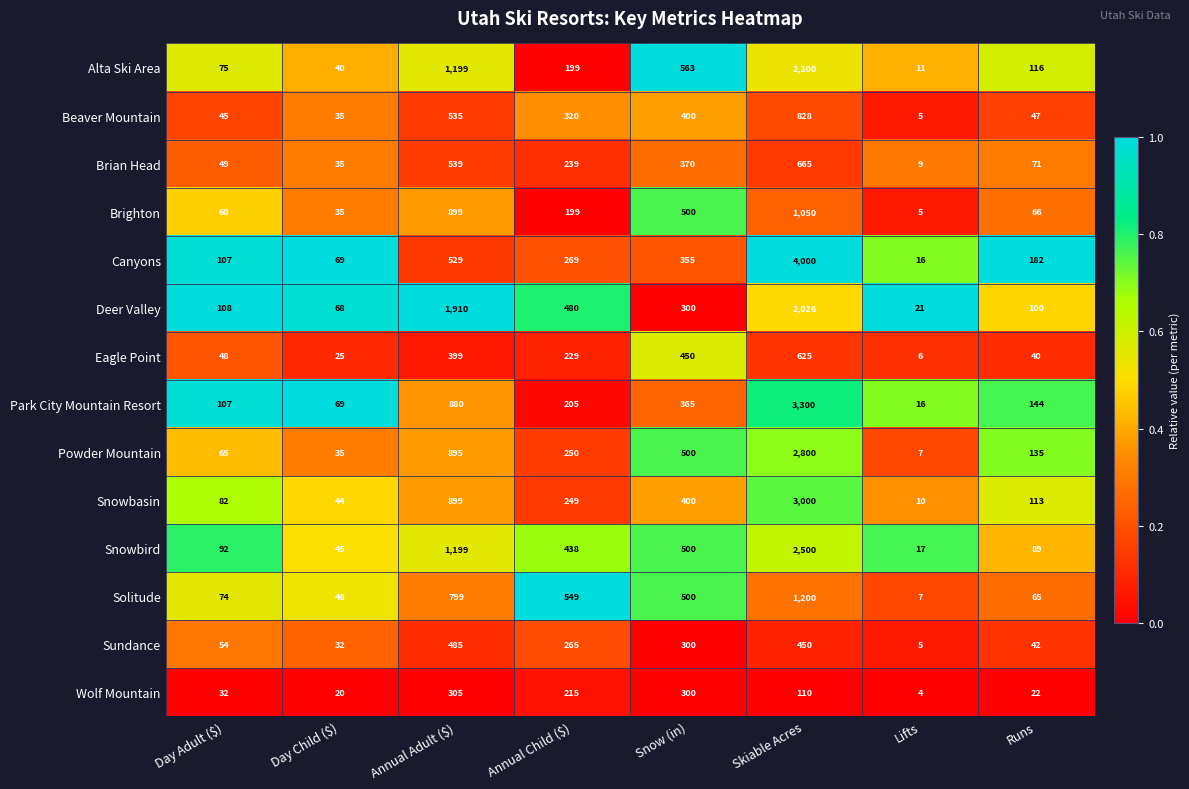

Rank the series by their maximum value, from highest to lowest.

Canyons, Park City Mountain Resort, Snowbasin, Powder Mountain, Snowbird, Alta Ski Area, Deer Valley, Solitude, Brighton, Beaver Mountain, Brian Head, Eagle Point, Sundance, Wolf Mountain